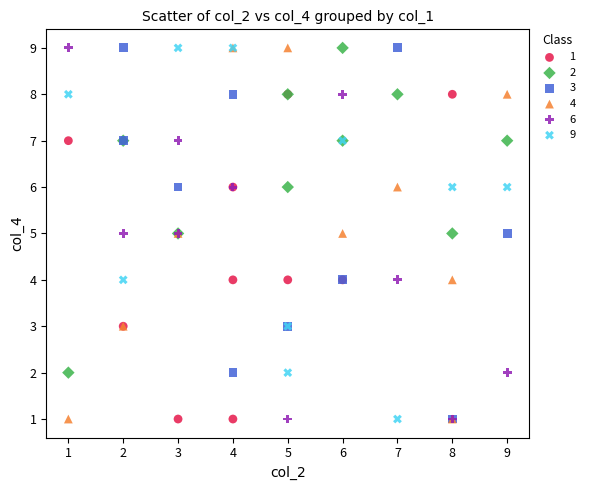

What are all the series names shown in the legend?

1, 2, 3, 4, 6, 9